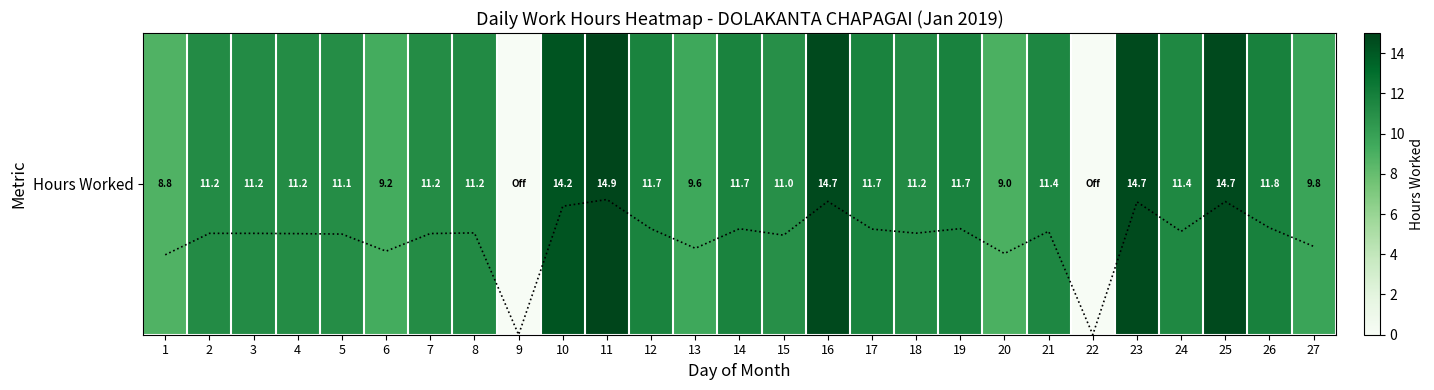

Does the chart display data point markers on the line(s)?

No